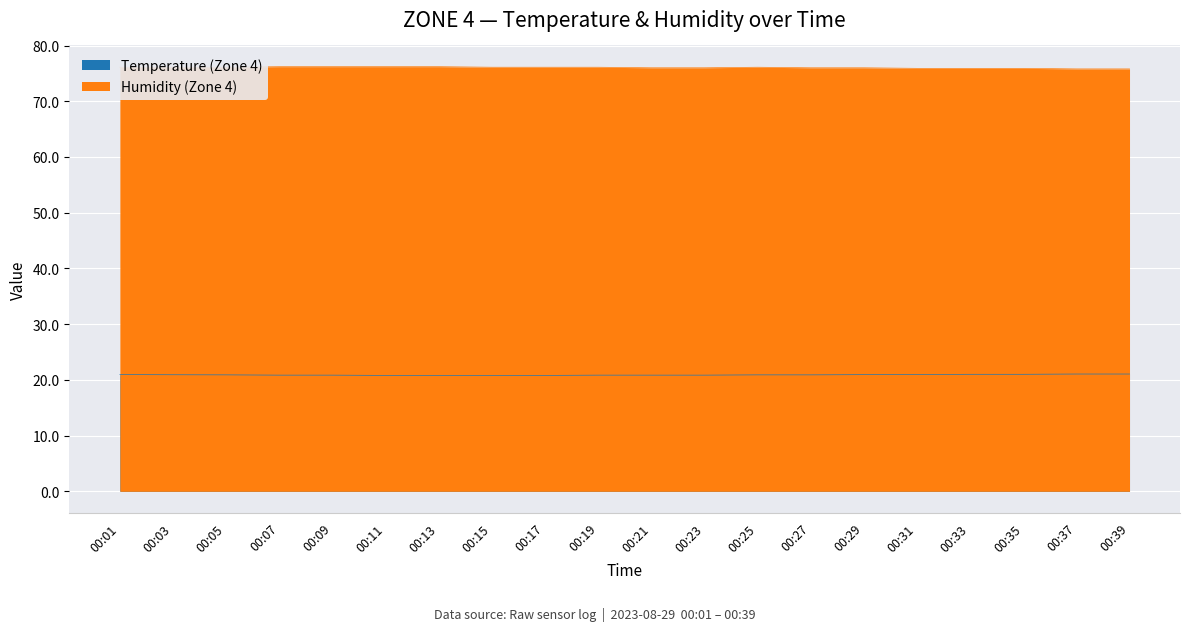

What is the difference between the second highest and second lowest values in the Temperature (Zone 4) series?

0.2